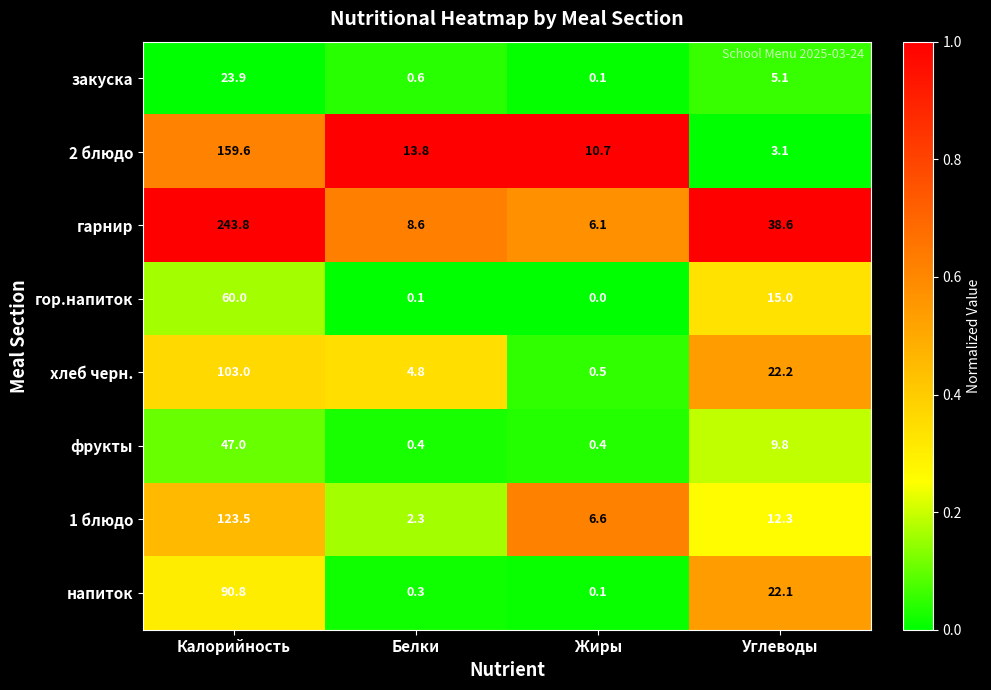

Which series has the widest spread of values?

гарнир